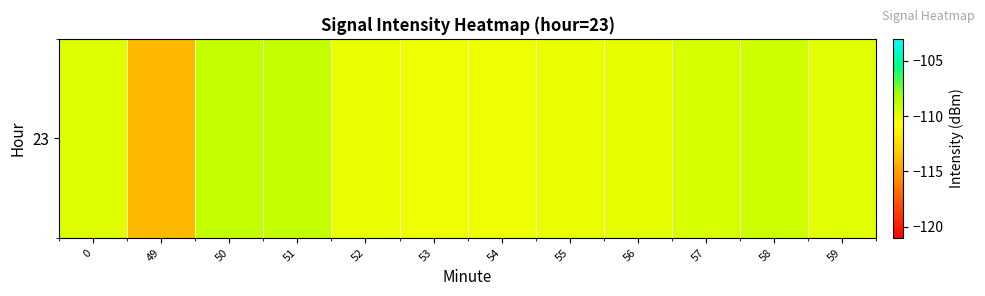

What is the average value?

-110.1